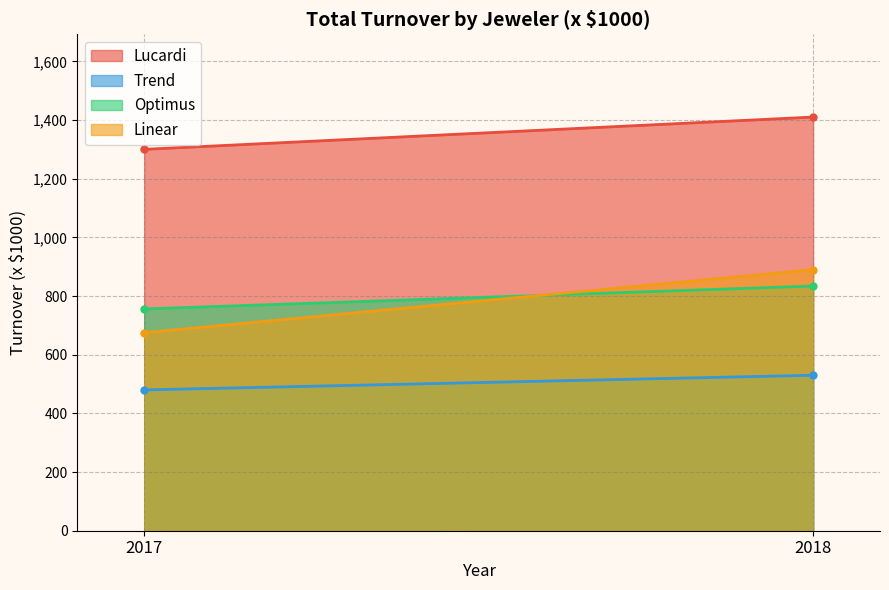

What is the sum of the Trend values at 2017 and 2018?

1010